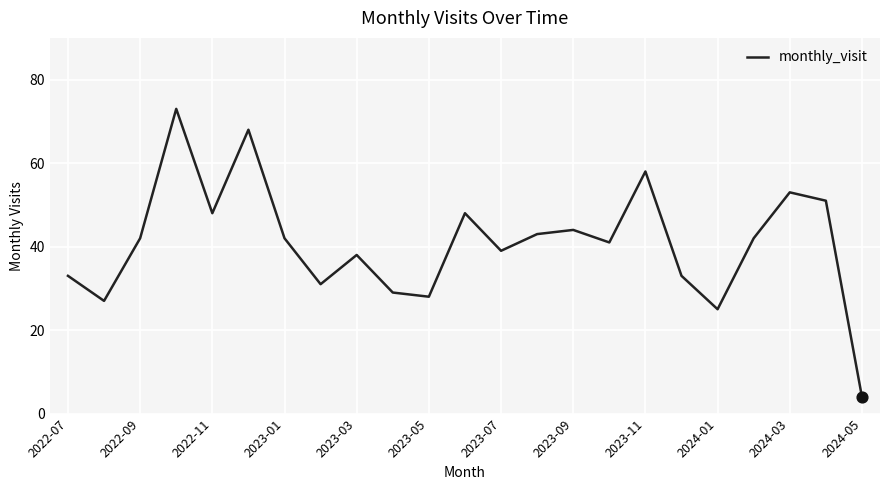

What is the difference between the maximum and minimum values?

69